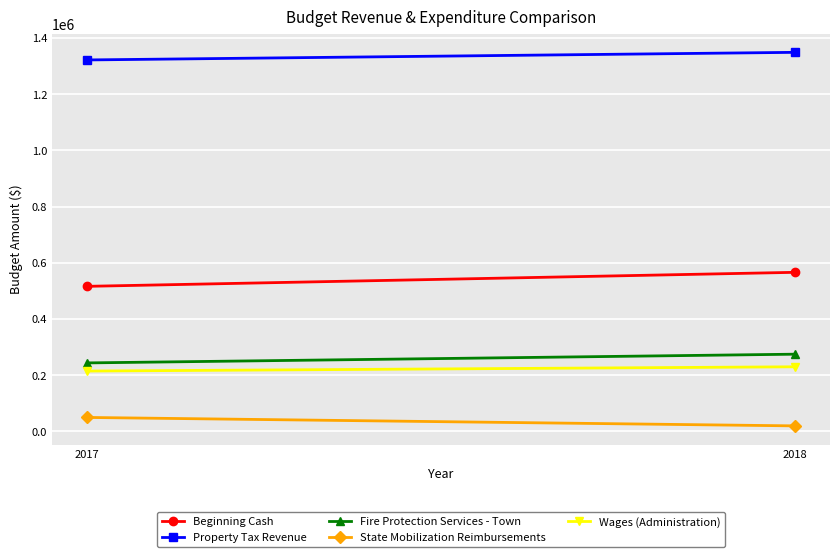

Reading left to right, extract all data points from this chart.

Beginning Cash: 516390	566196
Property Tax Revenue: 1321700	1348734
Fire Protection Services - Town: 244000	275000
State Mobilization Reimbursements: 50000	20000
Wages (Administration): 215000	230150